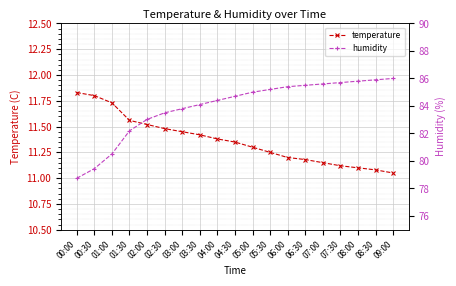

The value of temperature at 07:30 is 7.0. True or false?

False